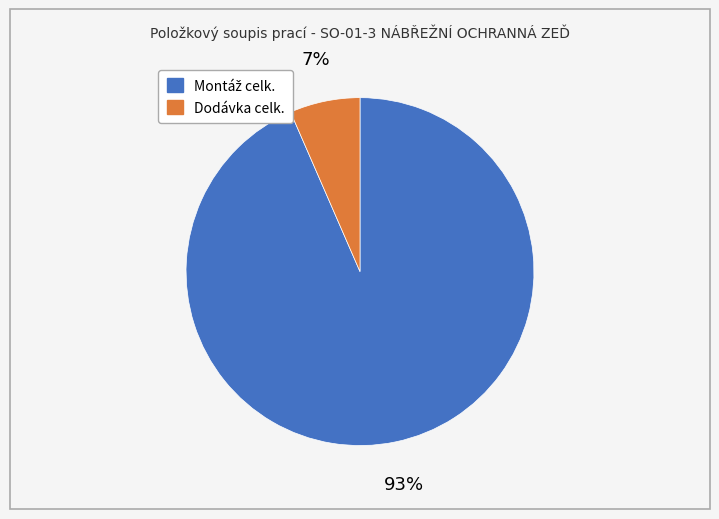

How many slices are in this pie chart?

2